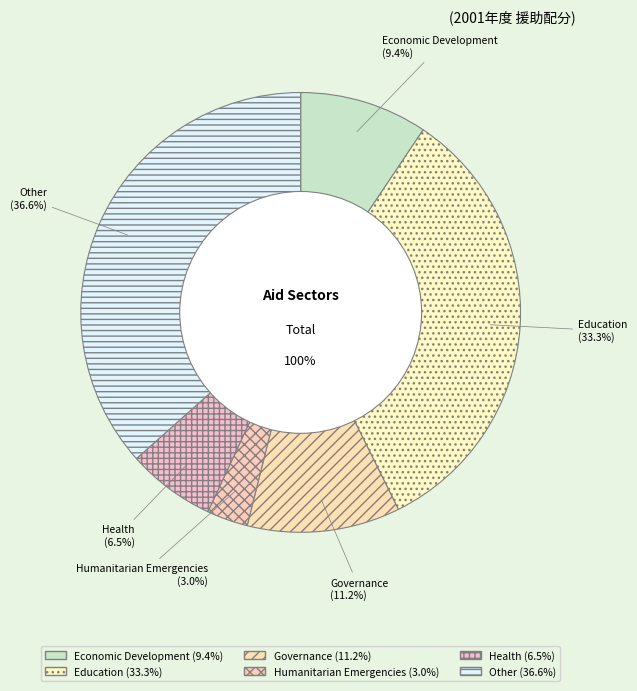

To the nearest percent, what is the combined percentage of Education and Governance?

45%